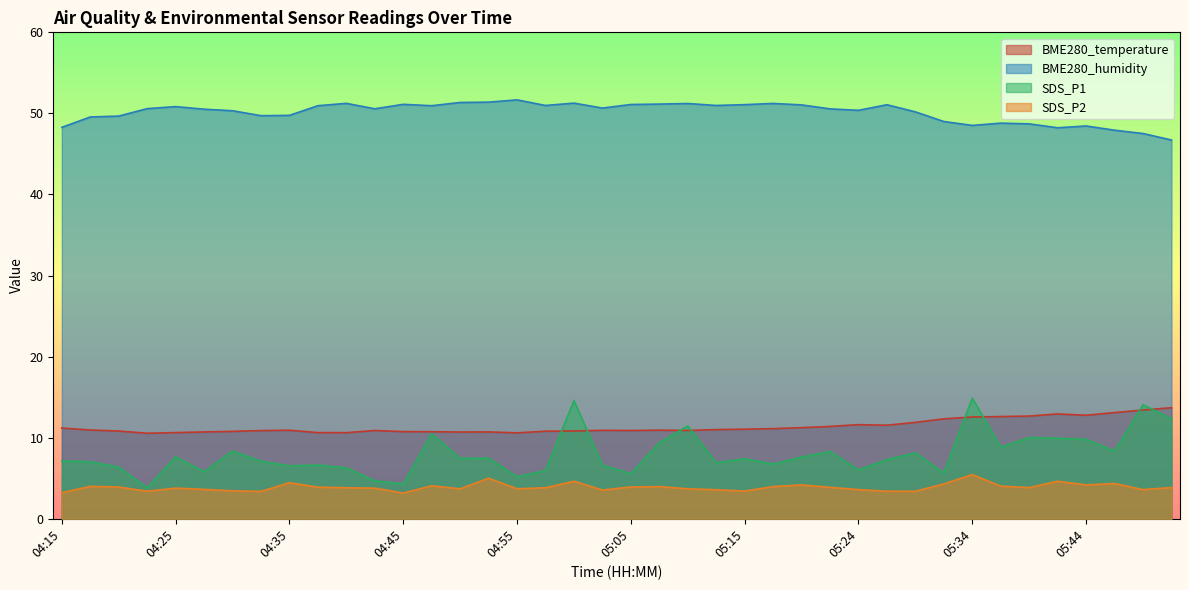

What position from the left is 04:55?

17